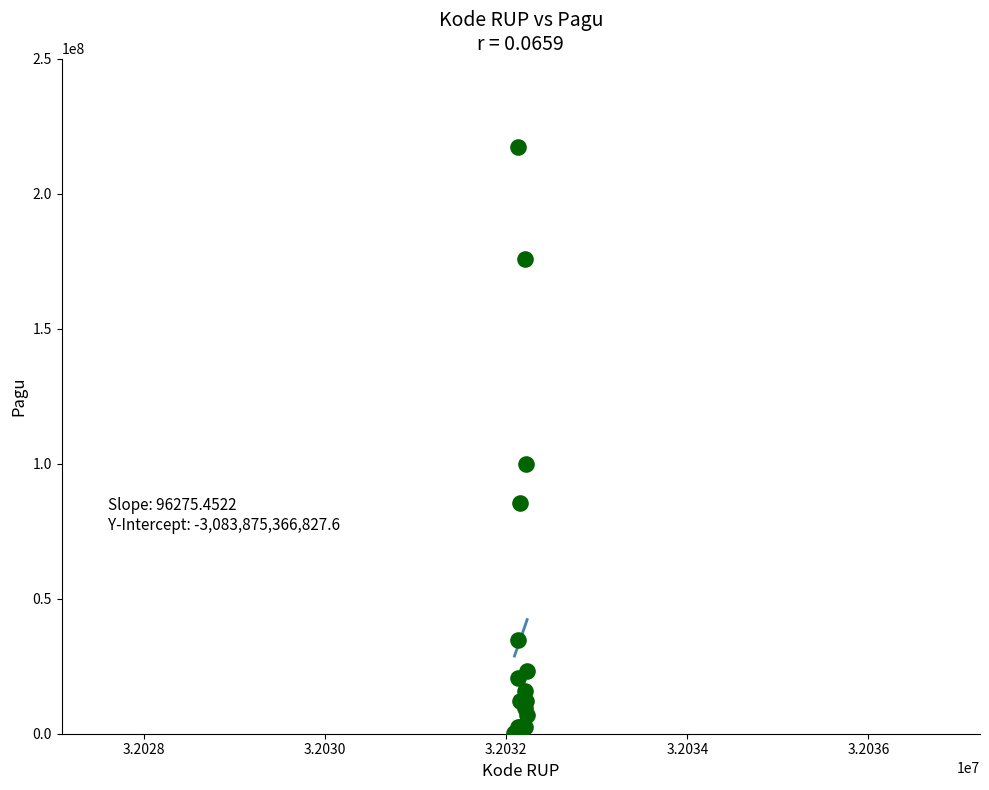

What Y value in the scatter plot is closest to 108800000?

99958000